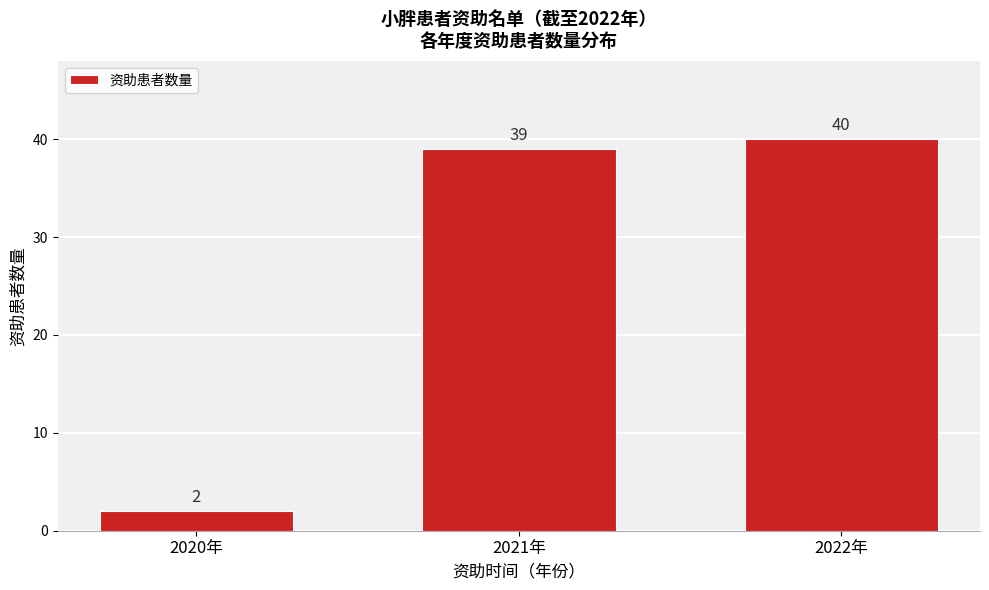

Reading right to left, transcribe all the data shown in this chart.

40	39	2